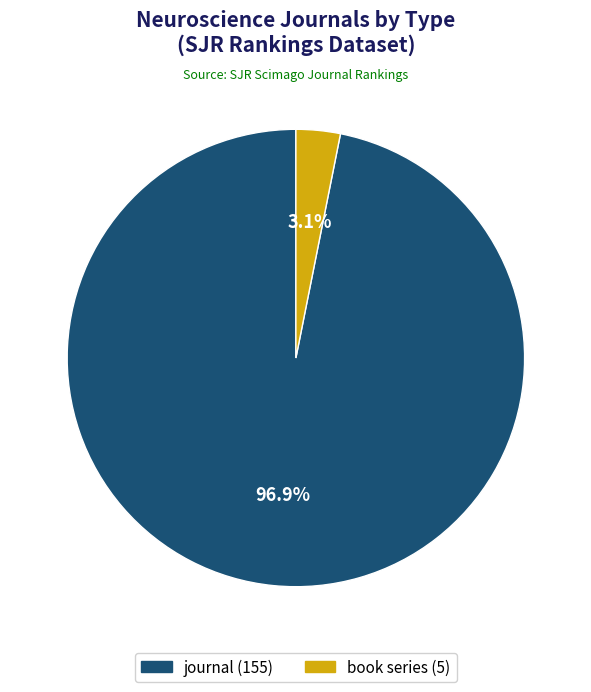

Count the number of slices in the pie.

2